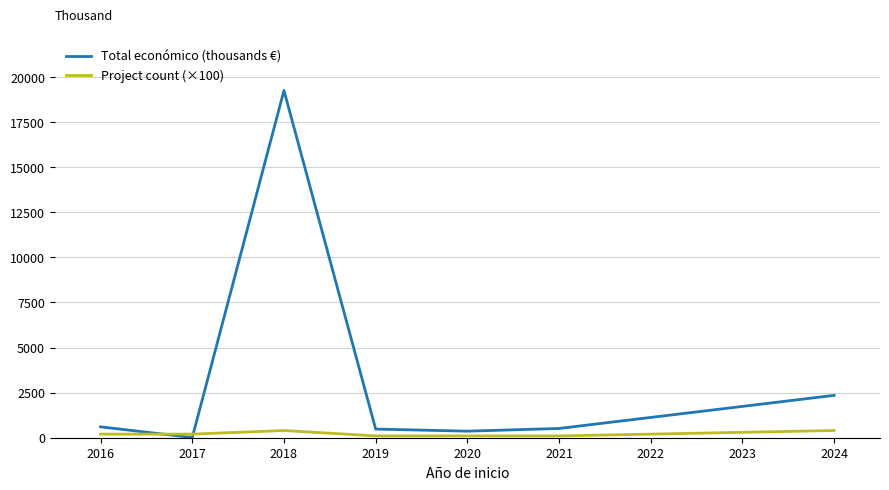

What is the sum of the Total económico (thousands €) values at 2019 and 2018?

19739.0